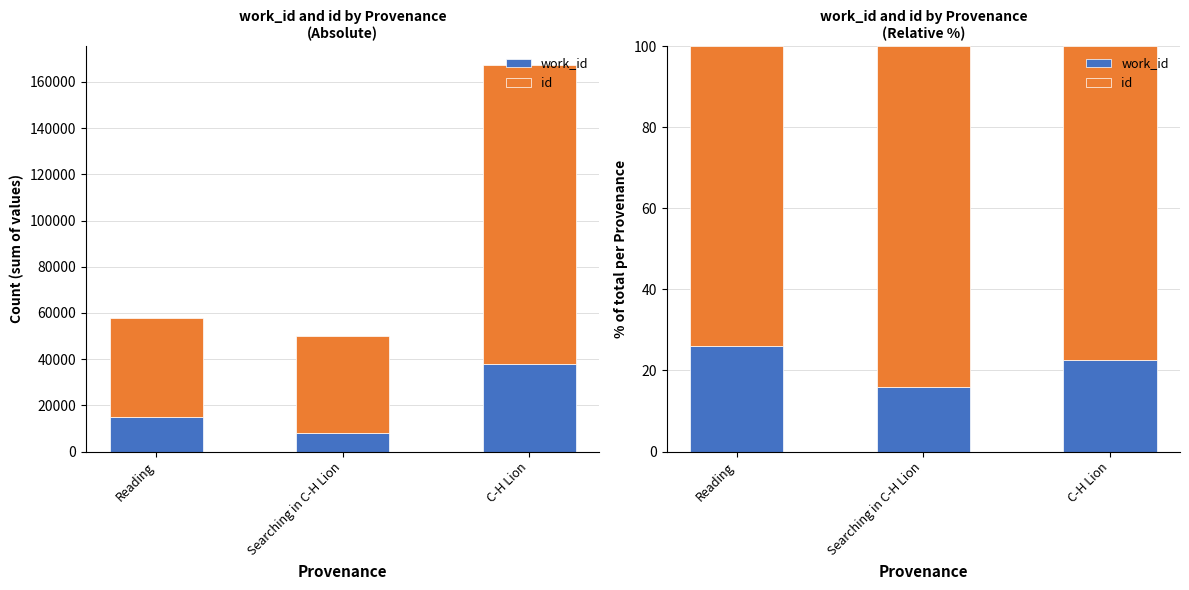

Count the number of categories in the chart.

3